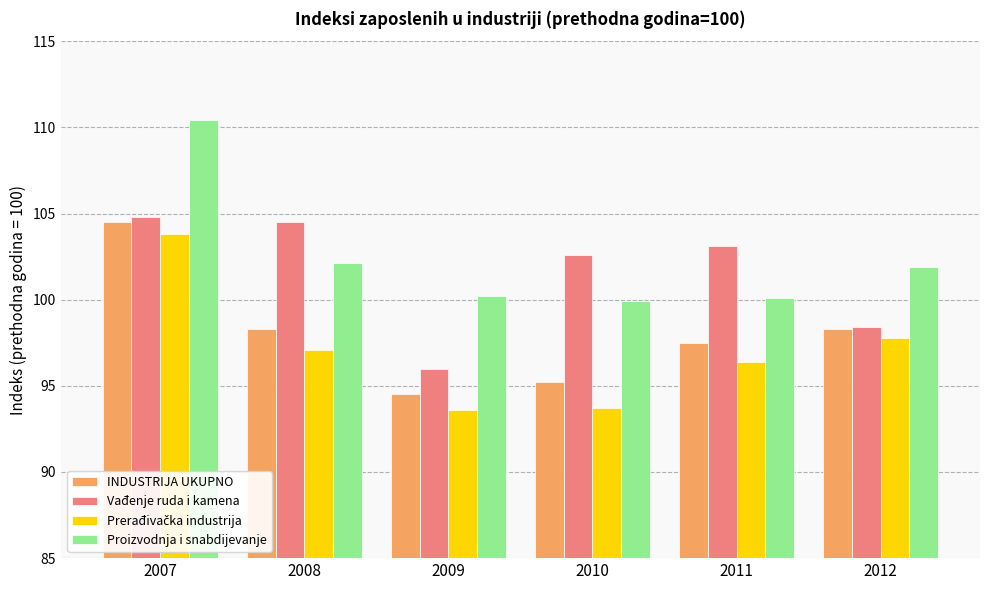

Read the Proizvodnja i snabdijevanje value at 2008.

102.1